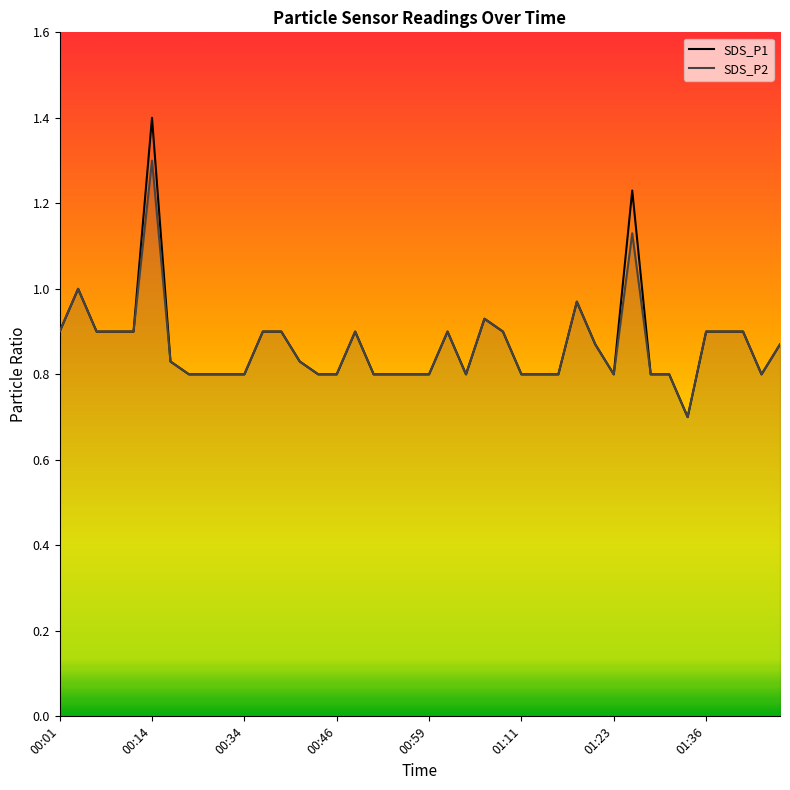

Is the value of SDS_P2 at 32 greater than the value of SDS_P1 at 31?

No